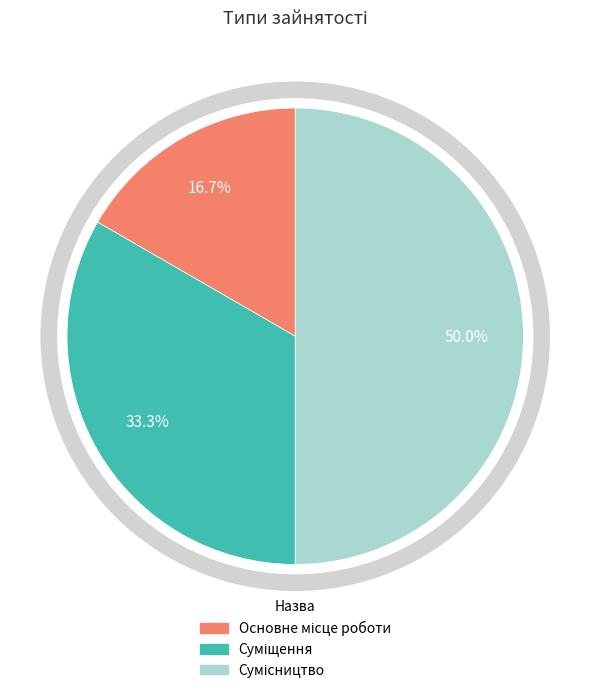

To the nearest percent, what is the difference between the Сумісництво and Суміщення slice percentages?

17%